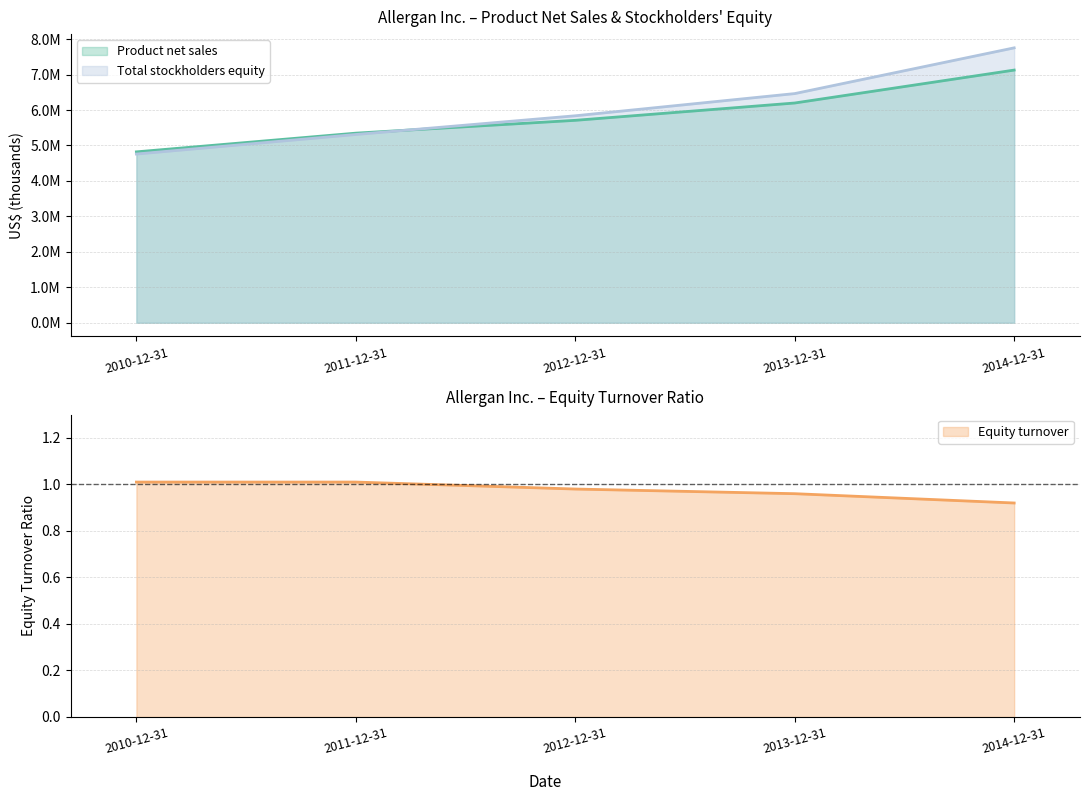

True or false: Equity turnover has a value of 1.5 at 2010-12-31.

False